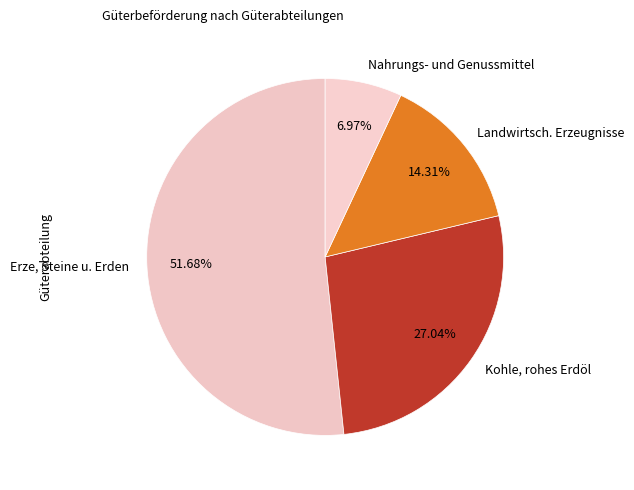

Combined, do Landwirtsch. Erzeugnisse and Nahrungs- und Genussmittel account for over 50%?

No